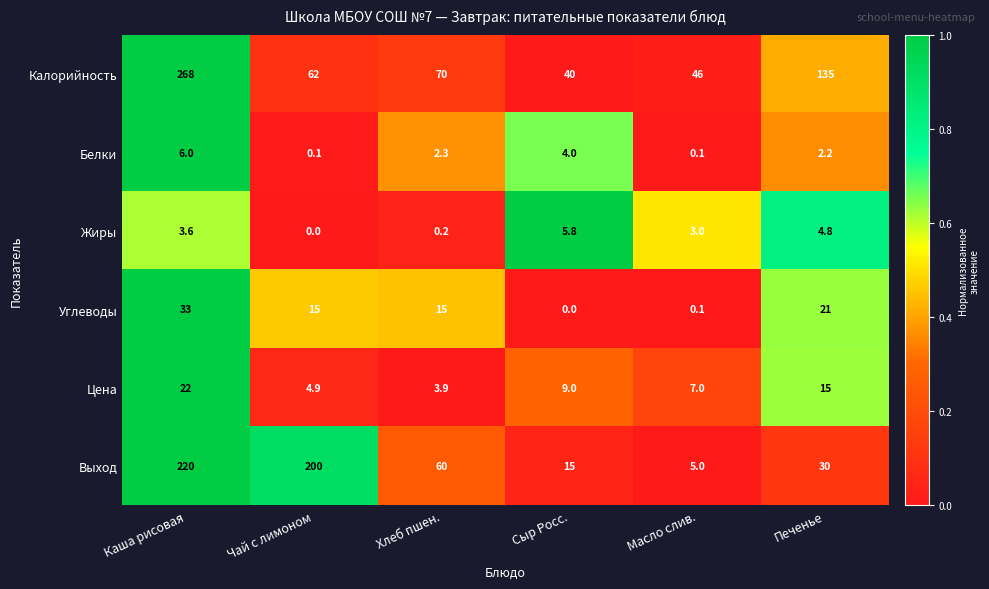

Is it true that Калорийность equals 40.0 at Сыр Росс.?

True